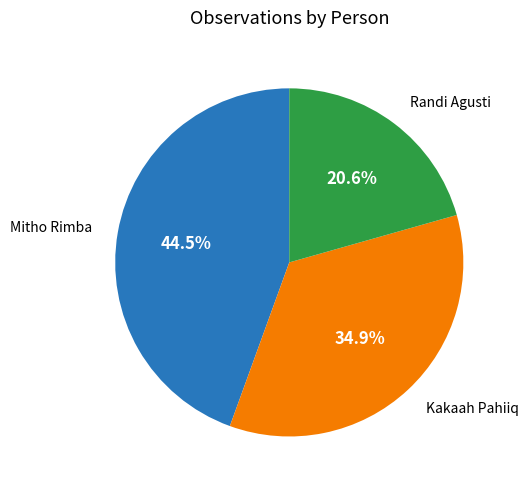

Is there a majority slice in this chart?

No